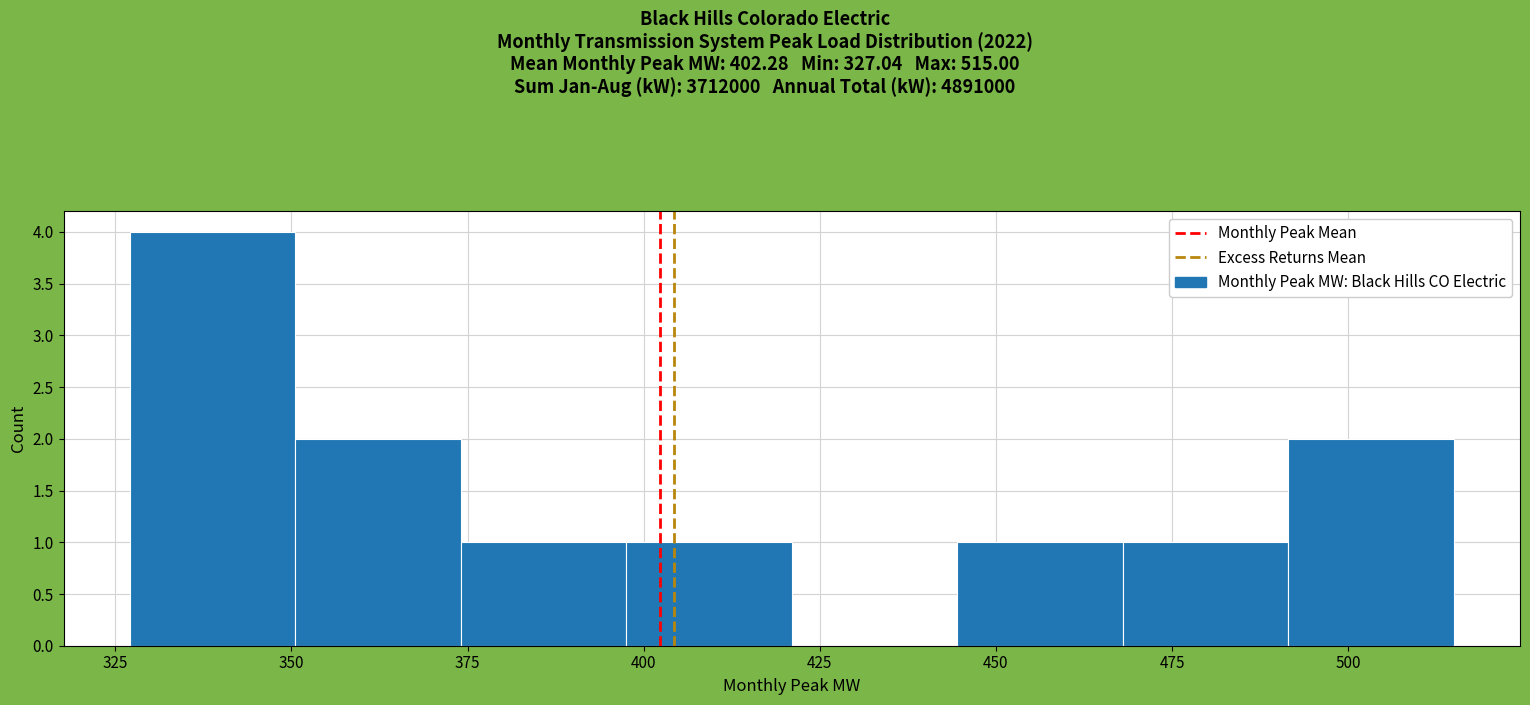

Reading left to right, transcribe this chart: for each bar, give the range it covers on the x-axis and its height. Neither the bar edges nor the heights are printed on the chart, so give them approximately, as read against the axes.

325 to 350: 4
350 to 375: 2
375 to 400: 1
400 to 420: 1
420 to 445: 0
445 to 470: 1
470 to 490: 1
490 to 515: 2